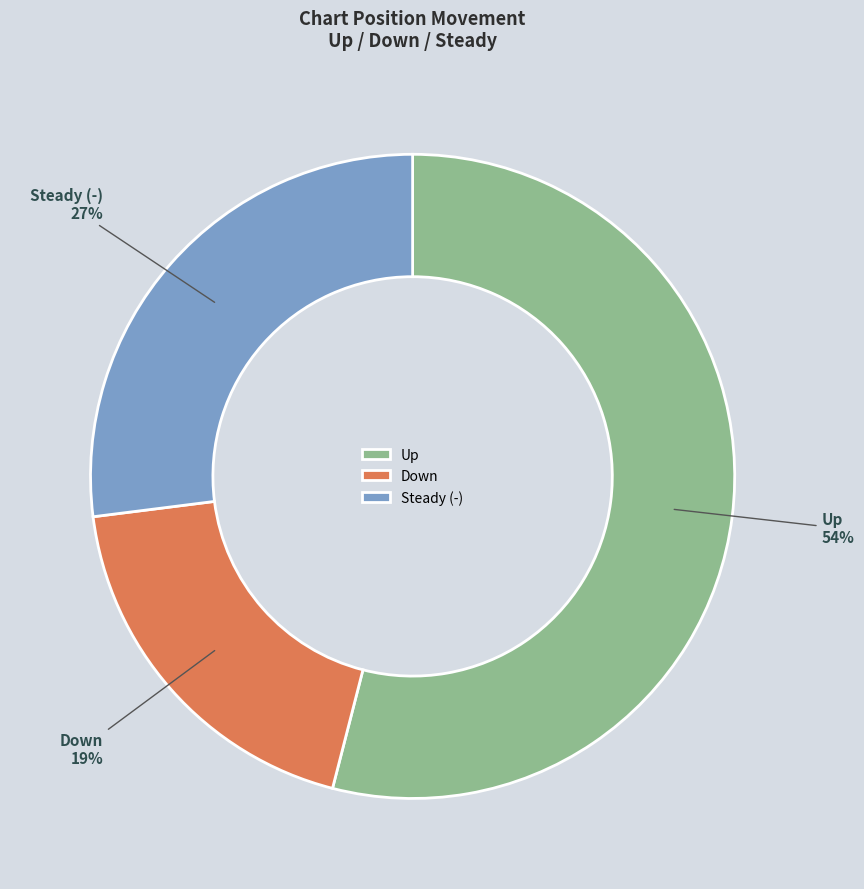

Which category has the biggest portion of the pie?

Up